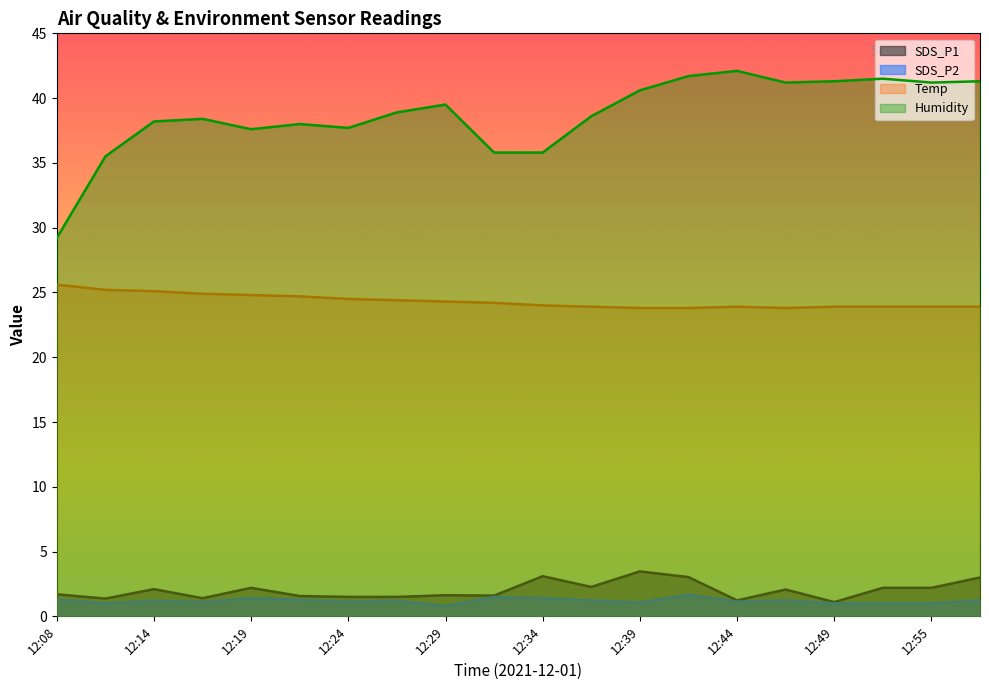

How many interior local peaks does the Humidity series have?

5